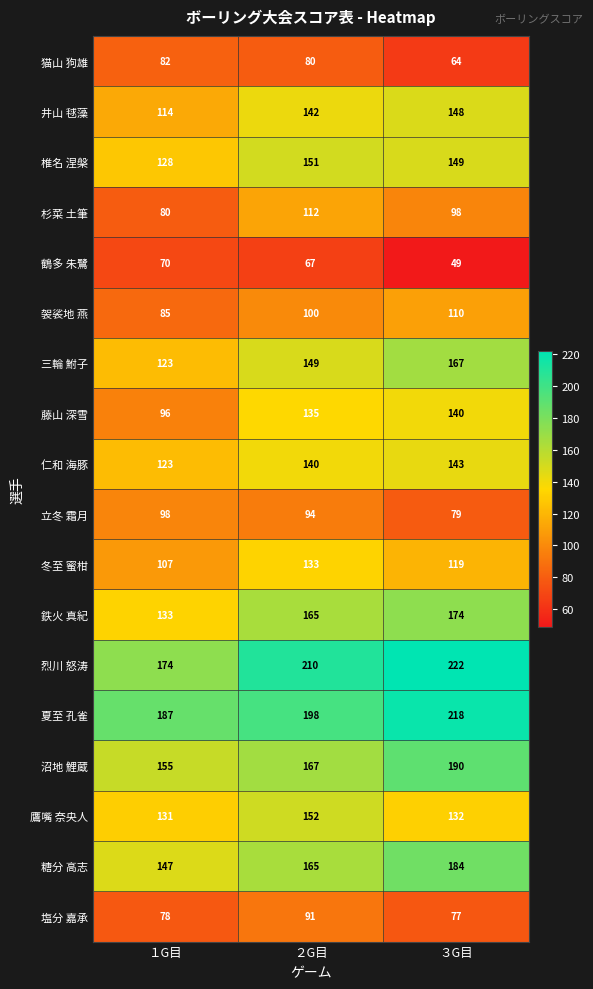

Which series has the largest total across all categories?

烈川 怒涛